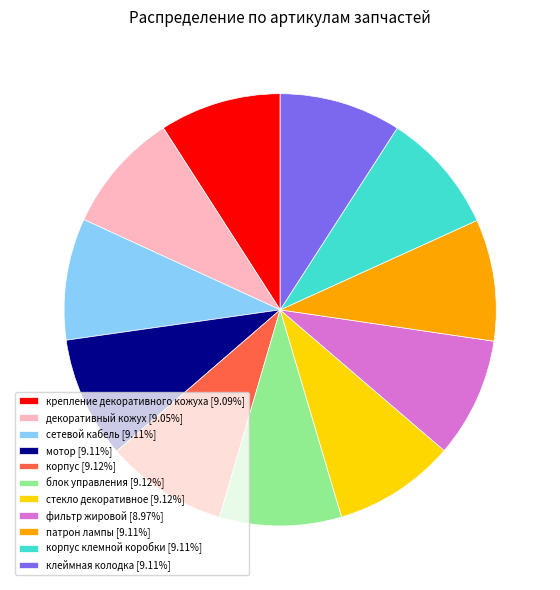

Approximately how many times larger is the value at крепление декоративного кожуха [9.09%] compared to сетевой кабель [9.11%]?

1.0